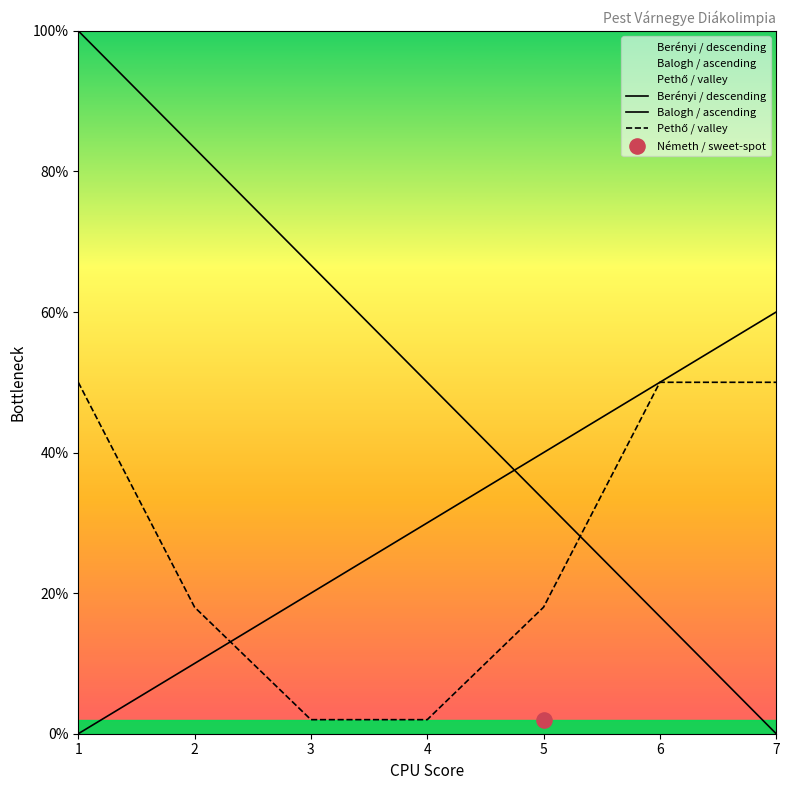

Is the value of Pethő / valley at 7 greater than the value of Berényi / descending at 4?

No